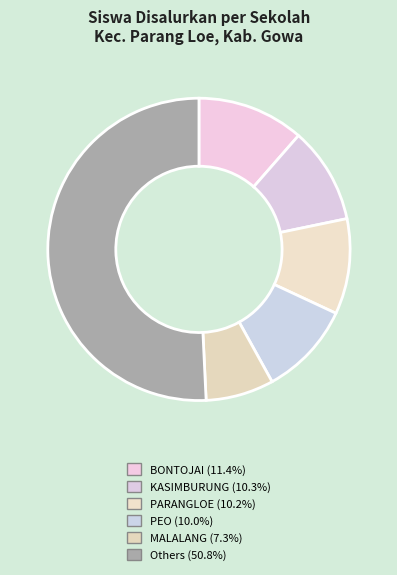

Count the number of slices in the pie.

6